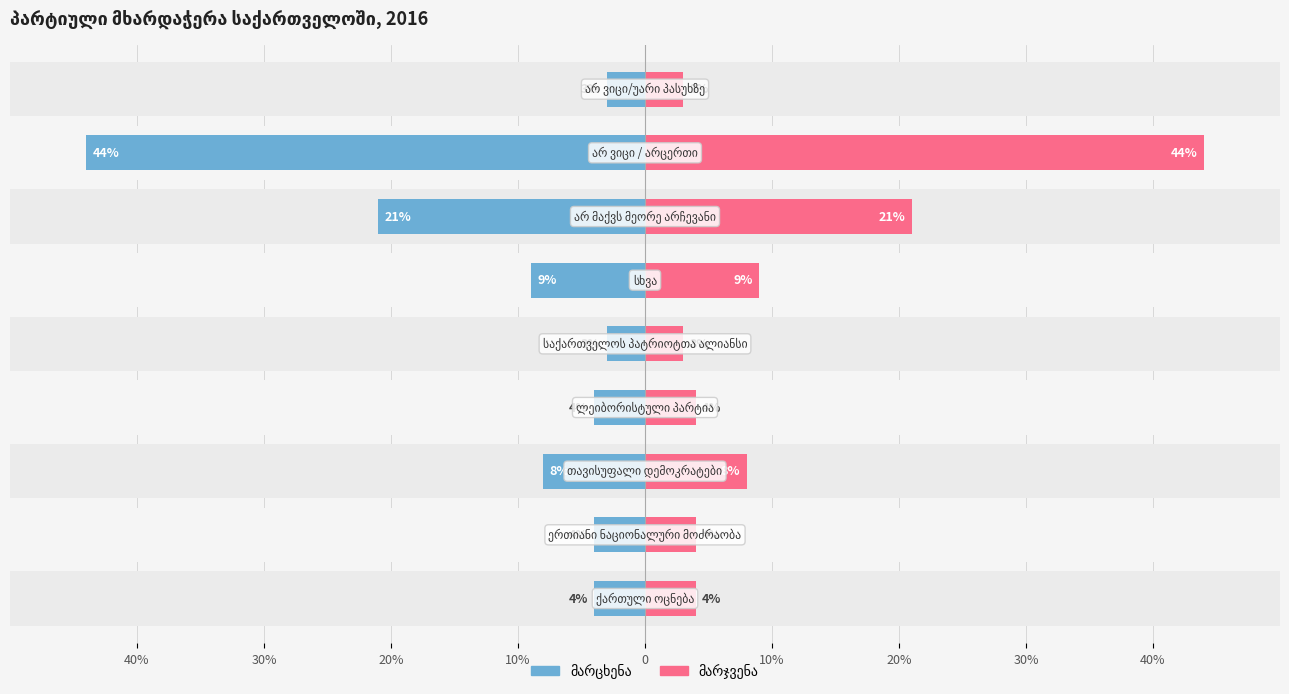

How many values exceed -4?

2